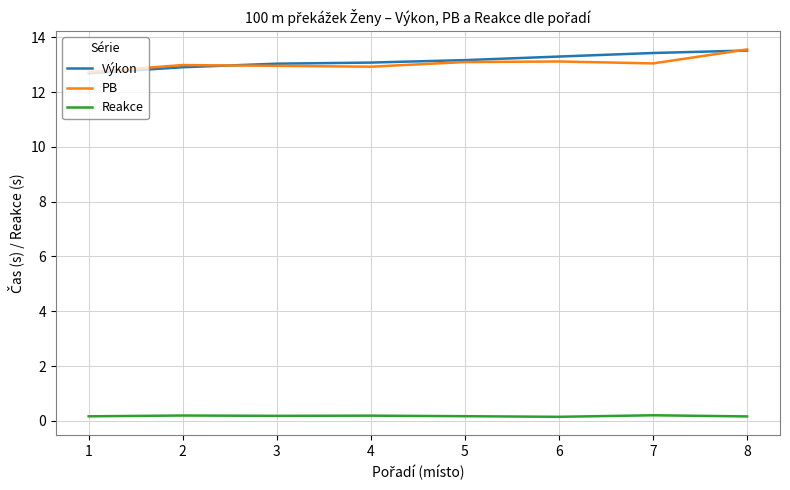

Which category has the lowest value in the Výkon series?

1